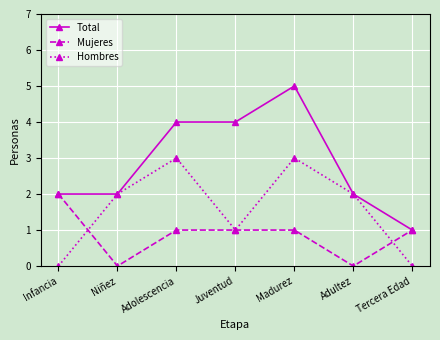

The Total series shows 1 at Adultez. True or false?

False